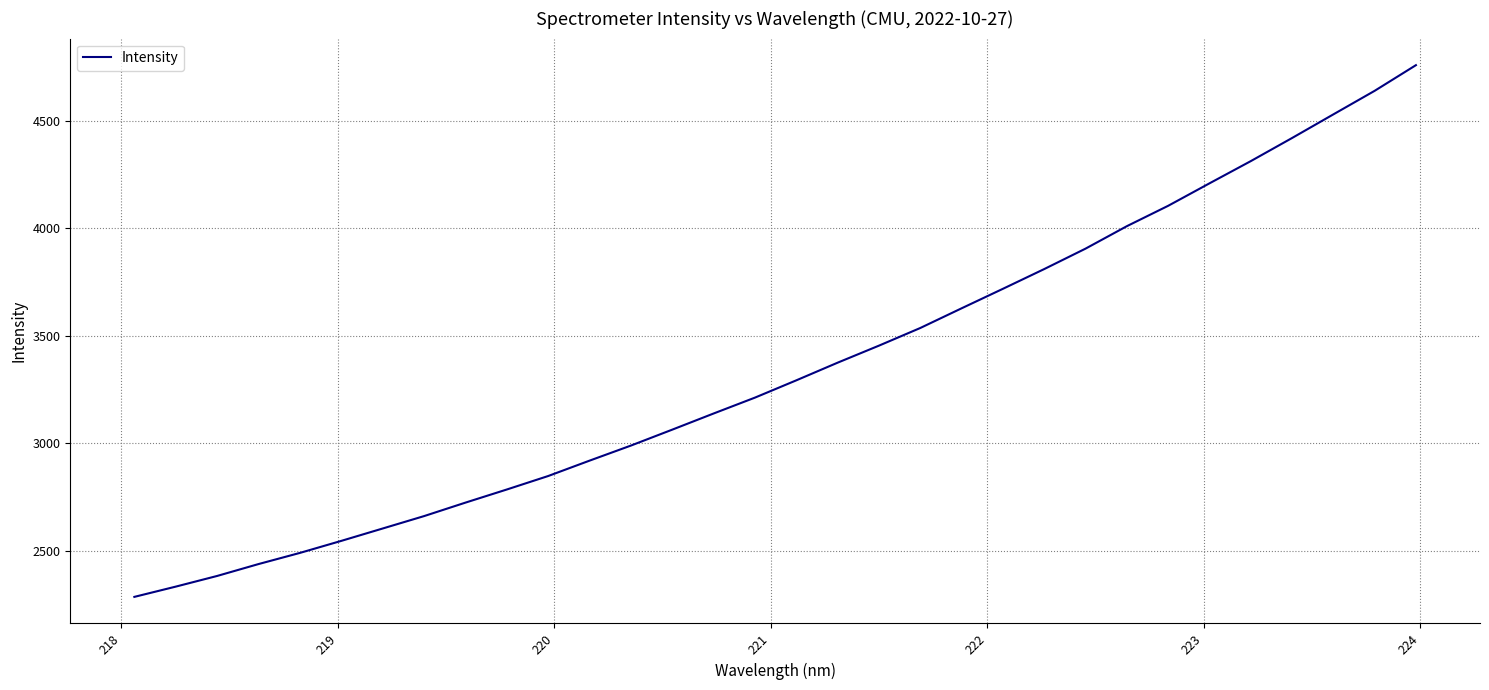

What is the minimum value shown in the chart?

2285.7